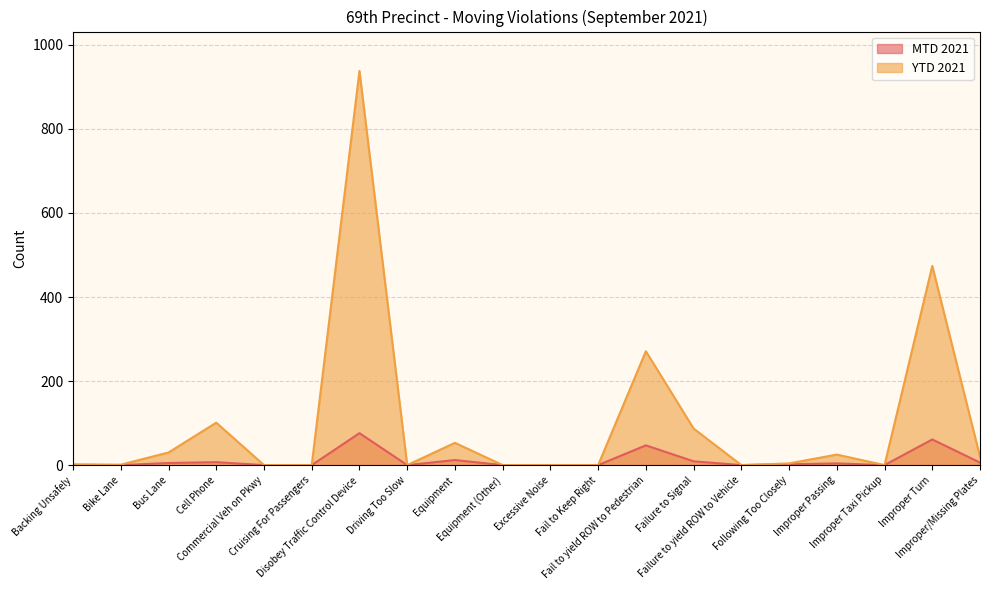

How many interior local peaks does the MTD 2021 series have?

6